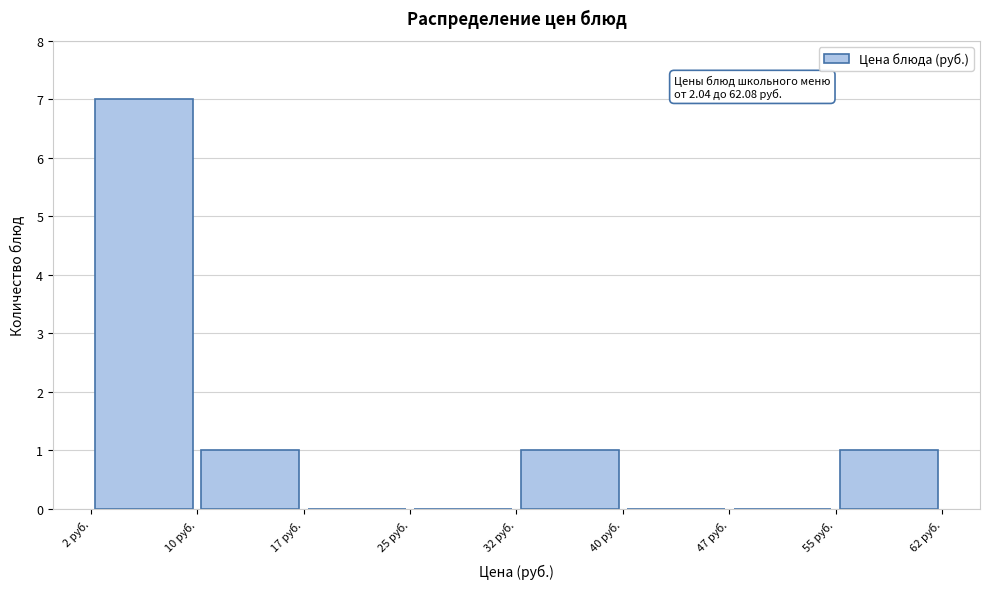

Which range on the x-axis has the tallest bar?

2 to 10